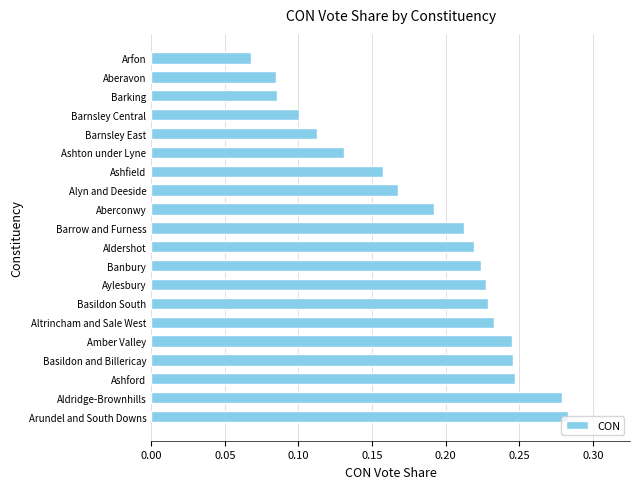

Between Barking and Arundel and South Downs, which is larger?

Arundel and South Downs